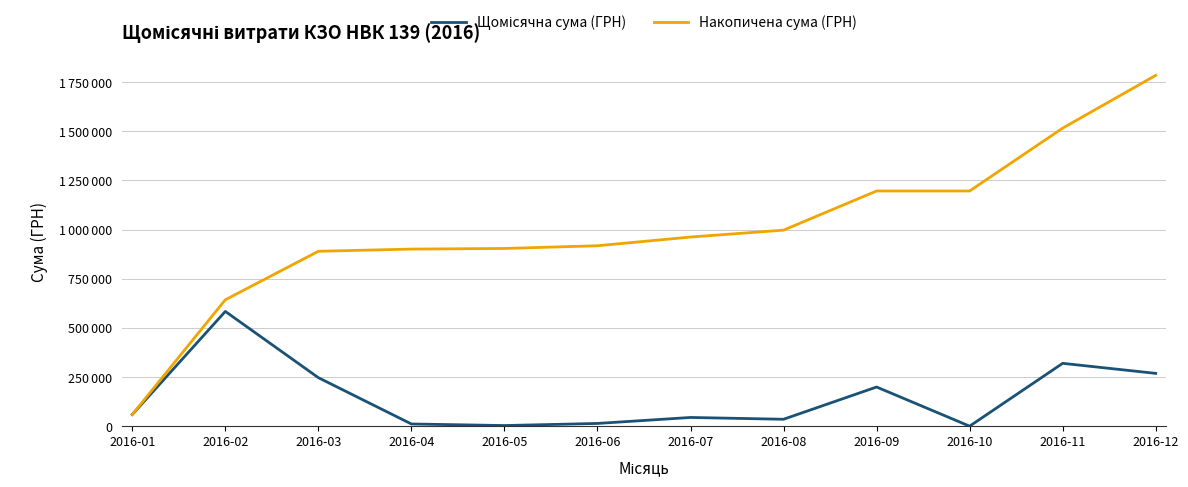

True or false: Накопичена сума (ГРН) has a value of 961781.5 at 2016-07.

True